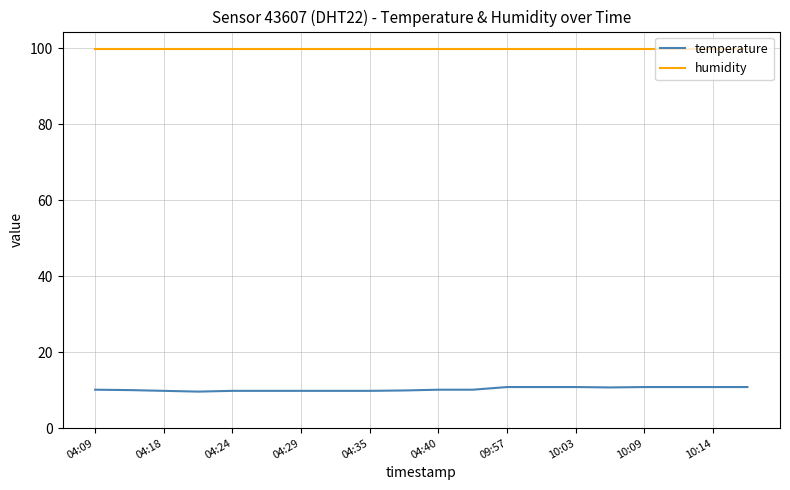

List the series in order of their peak value, highest first.

humidity, temperature